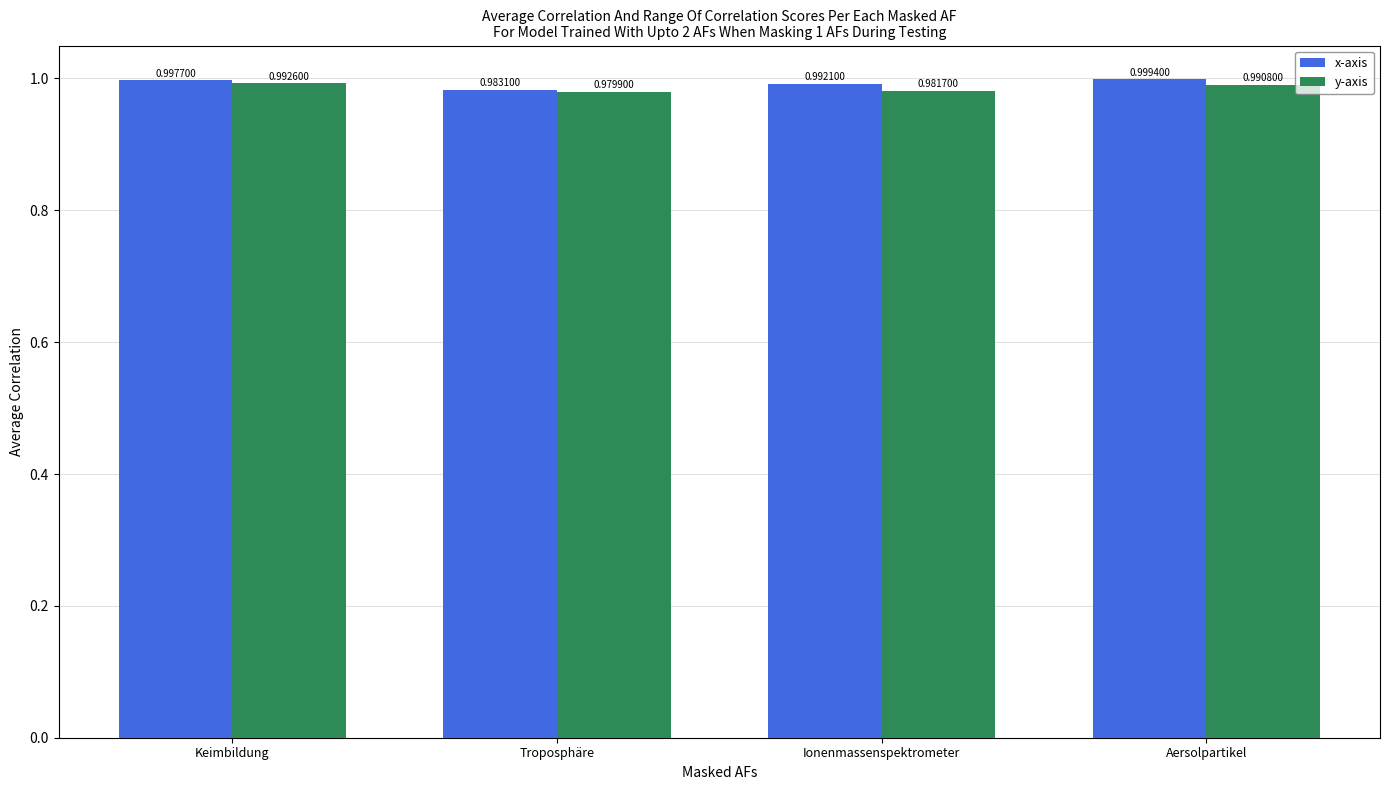

What is the sum of the x-axis values at Aersolpartikel and Ionenmassenspektrometer?

2.0